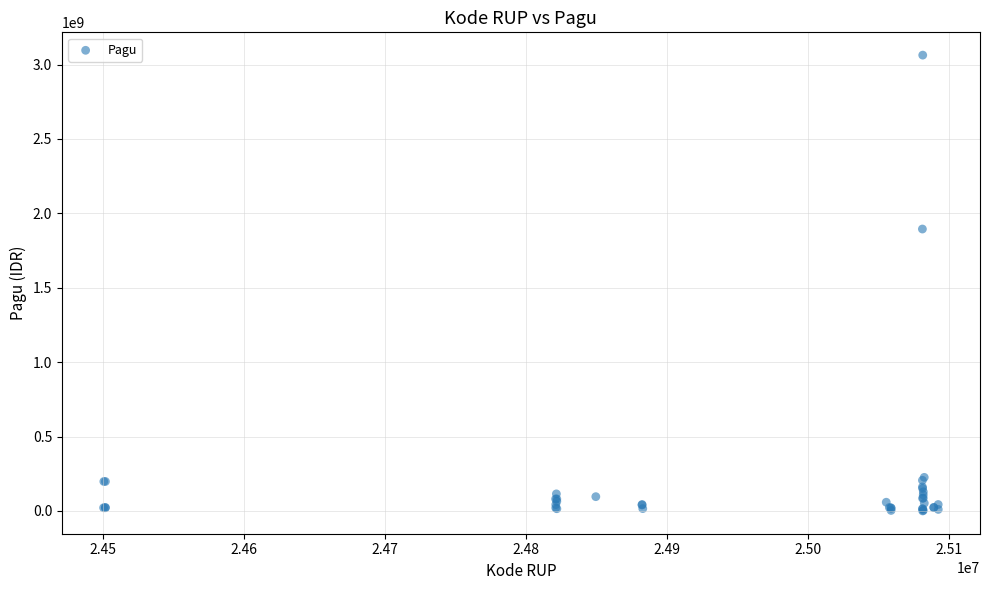

What Y value in the scatter plot is closest to 1531839442?

1894830000